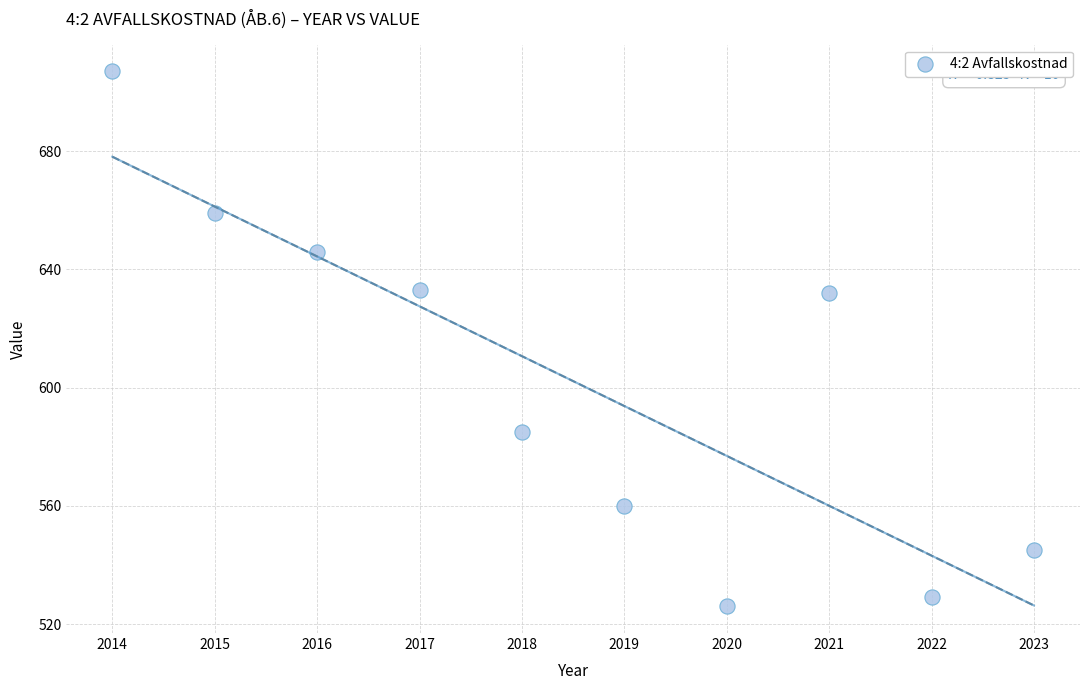

What is the range of X values (max minus min)?

9